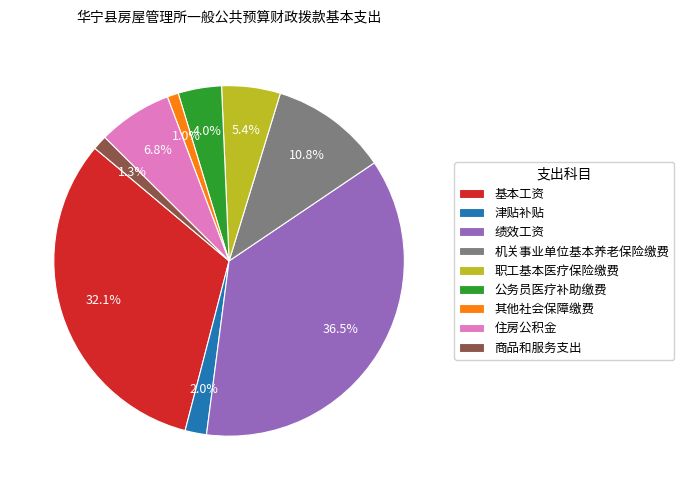

What percentage is the 商品和服务支出 slice, to the nearest percent?

1%